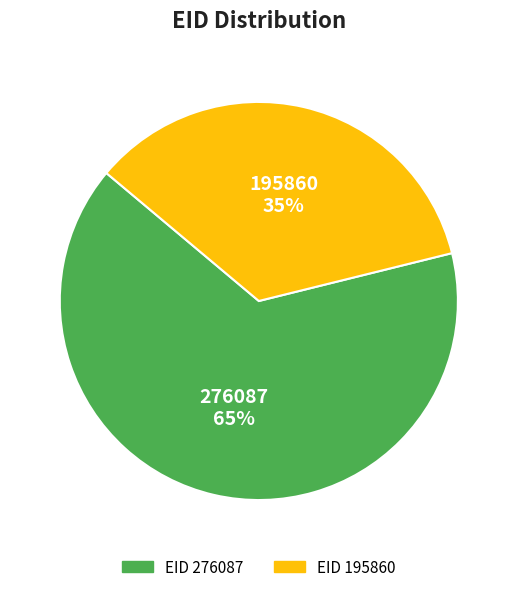

To the nearest percent, what is the average slice percentage?

50%